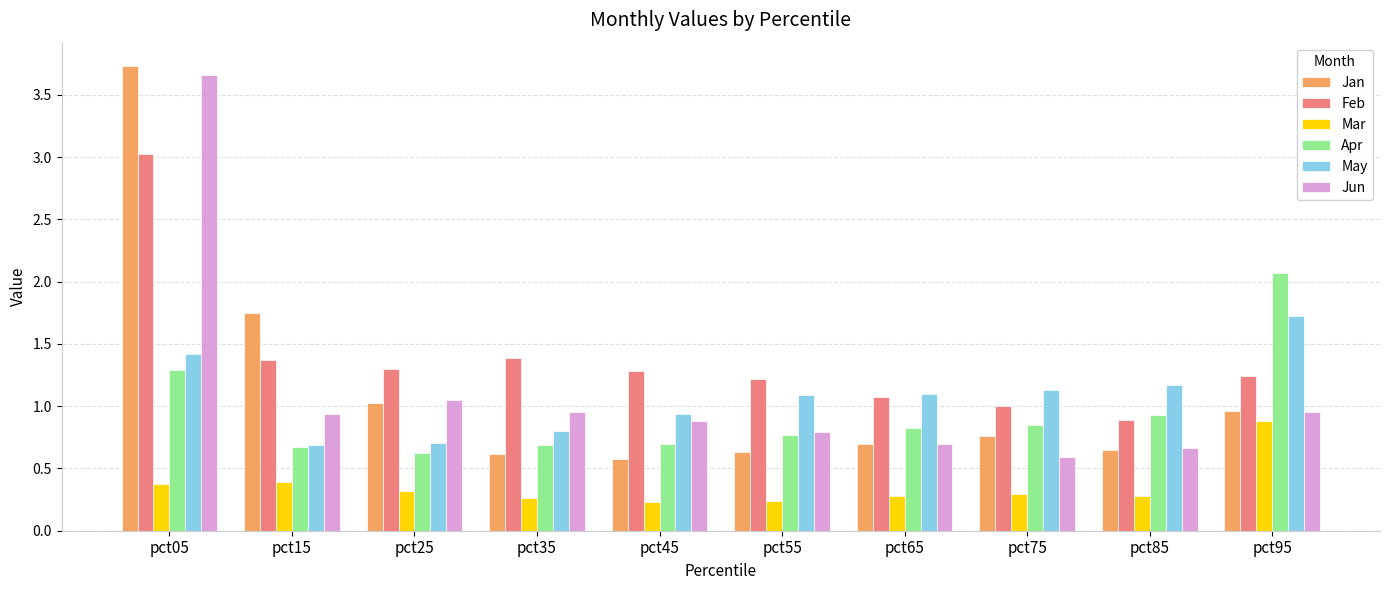

Which series has the largest range (max minus min)?

Jan